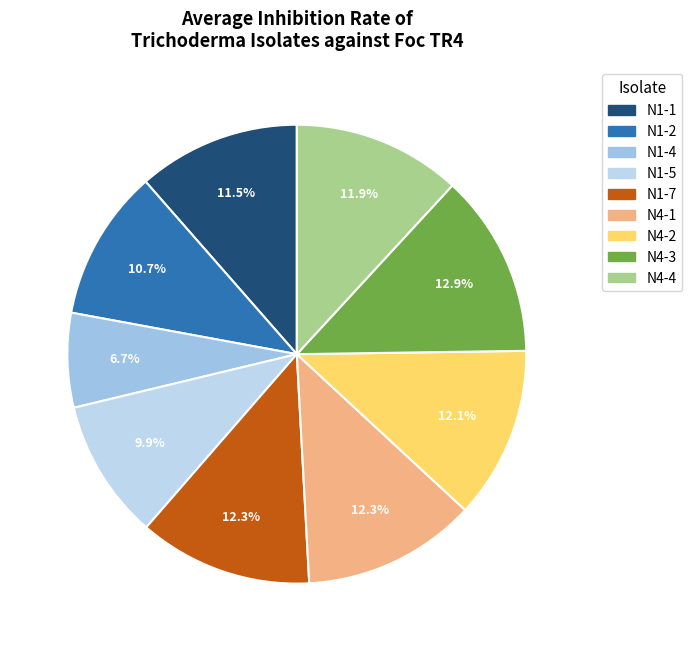

How many segments does this pie chart have?

9